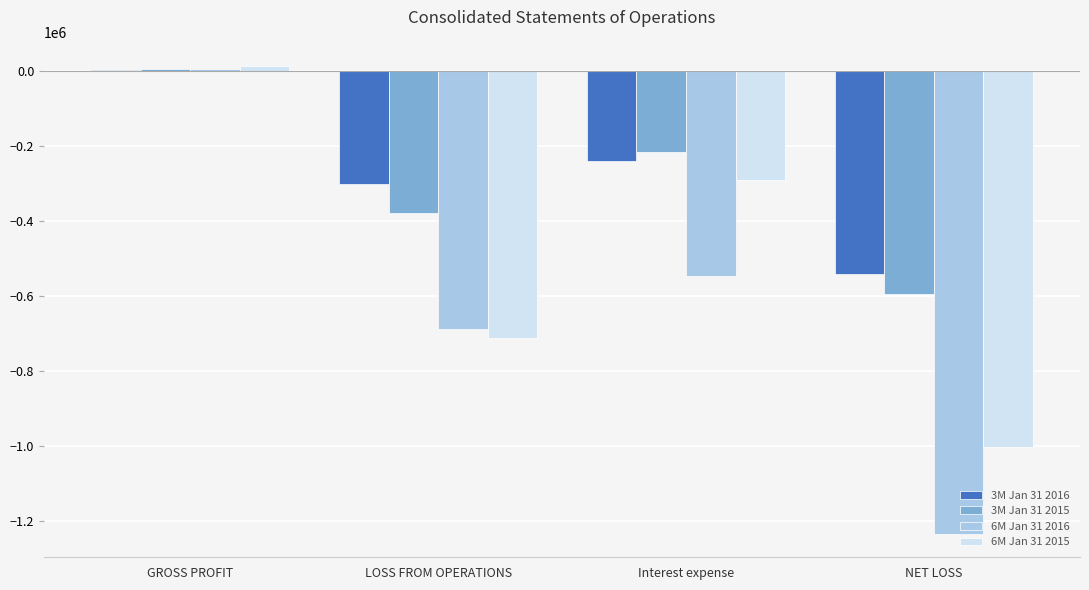

What is the maximum value shown in the chart?

13043